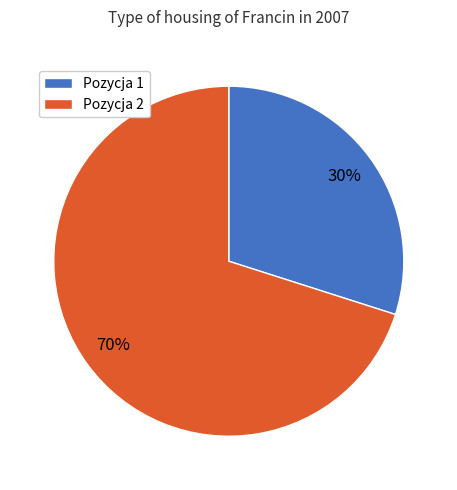

Which category has the smallest portion of the pie?

Pozycja 1